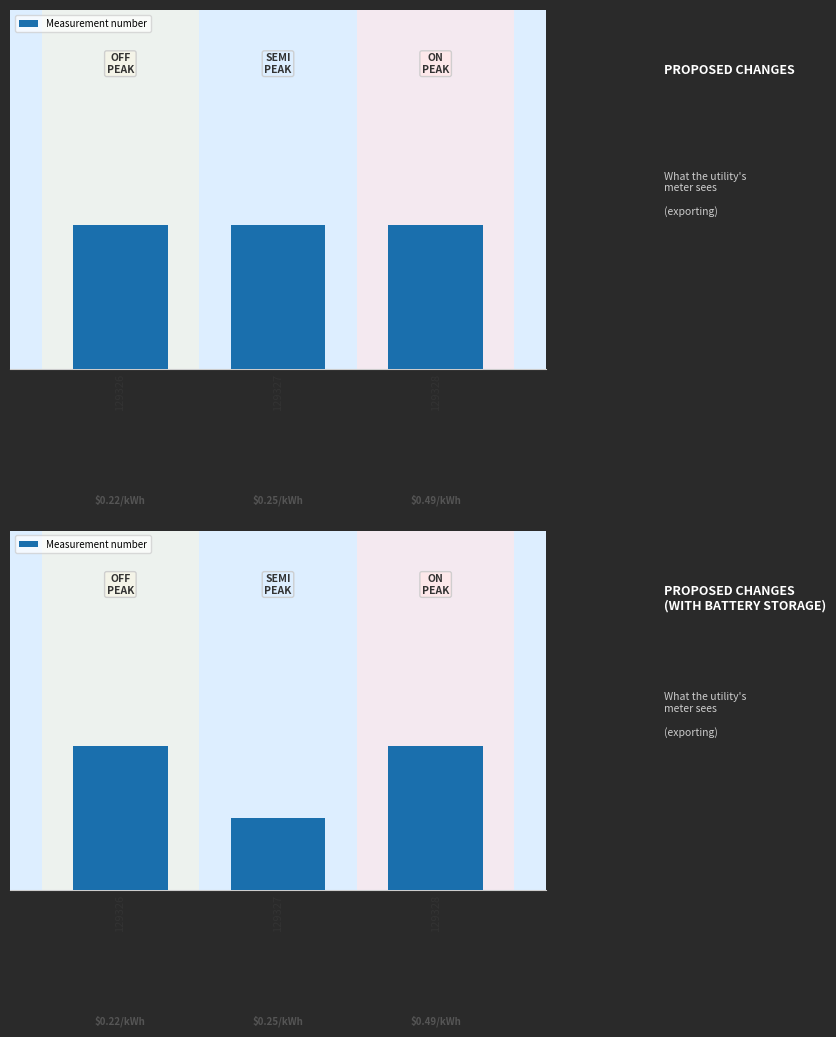

List the labels in order of value, largest first.

129326, 129328, 129327